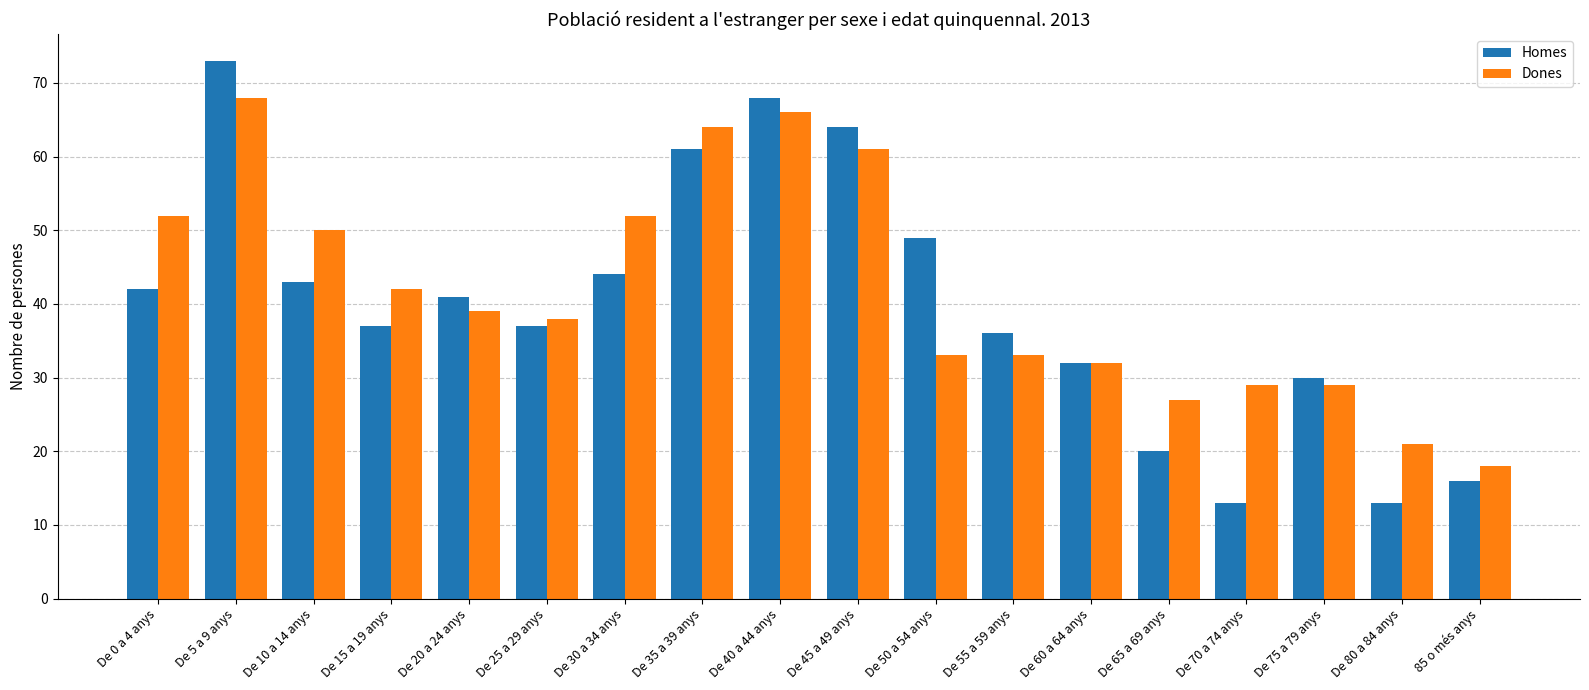

At which label does Dones reach its minimum?

85 o més anys